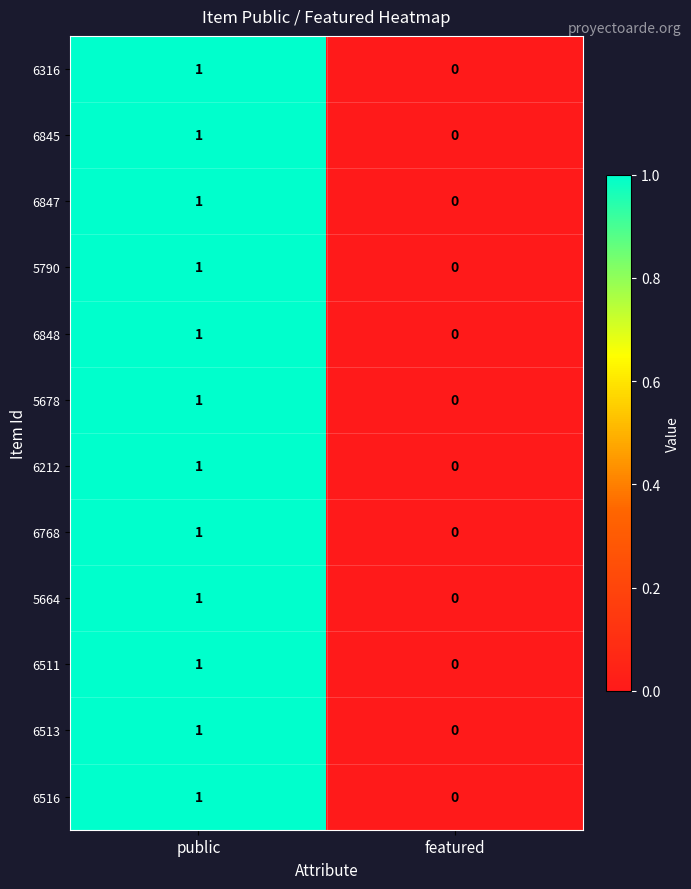

Which category has the highest value across all series?

public